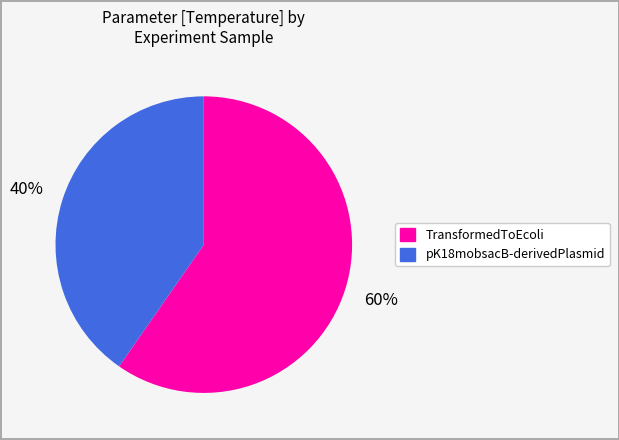

To the nearest percent, what is the average slice percentage?

50%